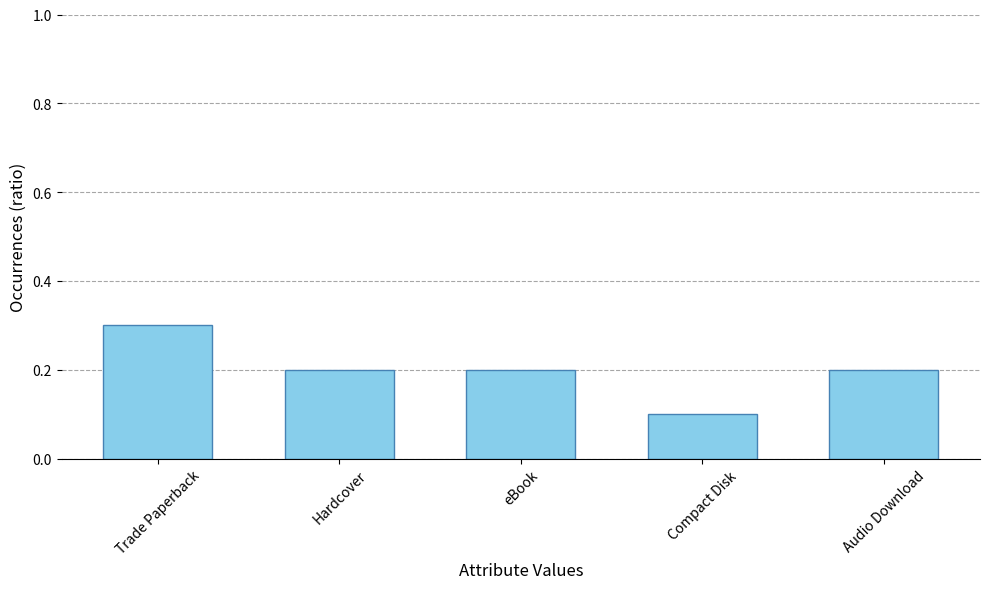

Count the values in the range 0 to 1.

5